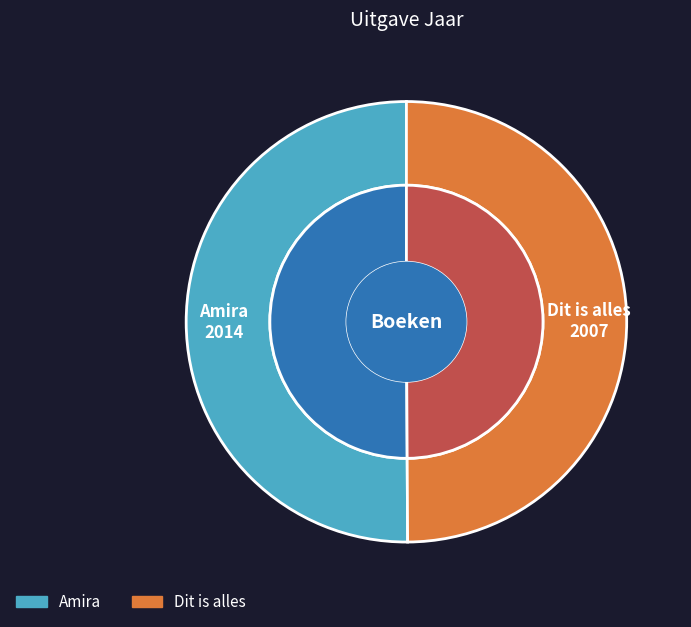

What is the largest slice in the pie chart?

Amira